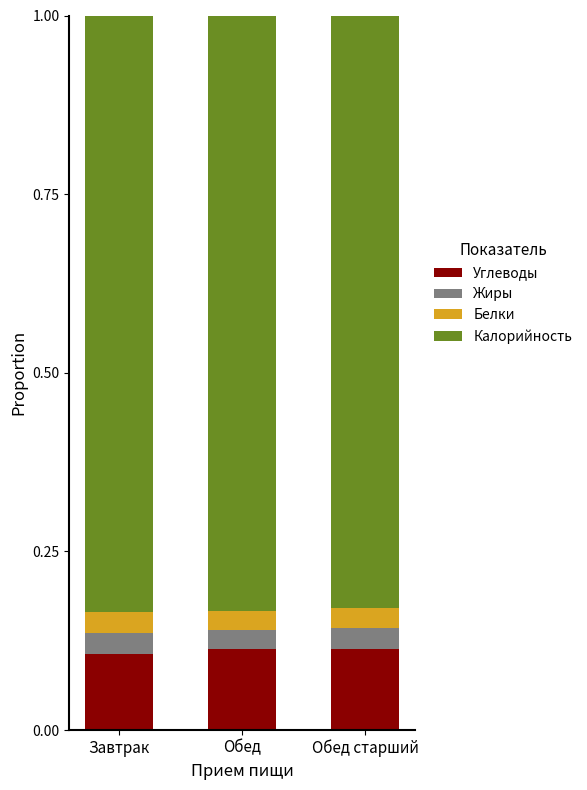

What is the total value across all series at Обед?

1.0